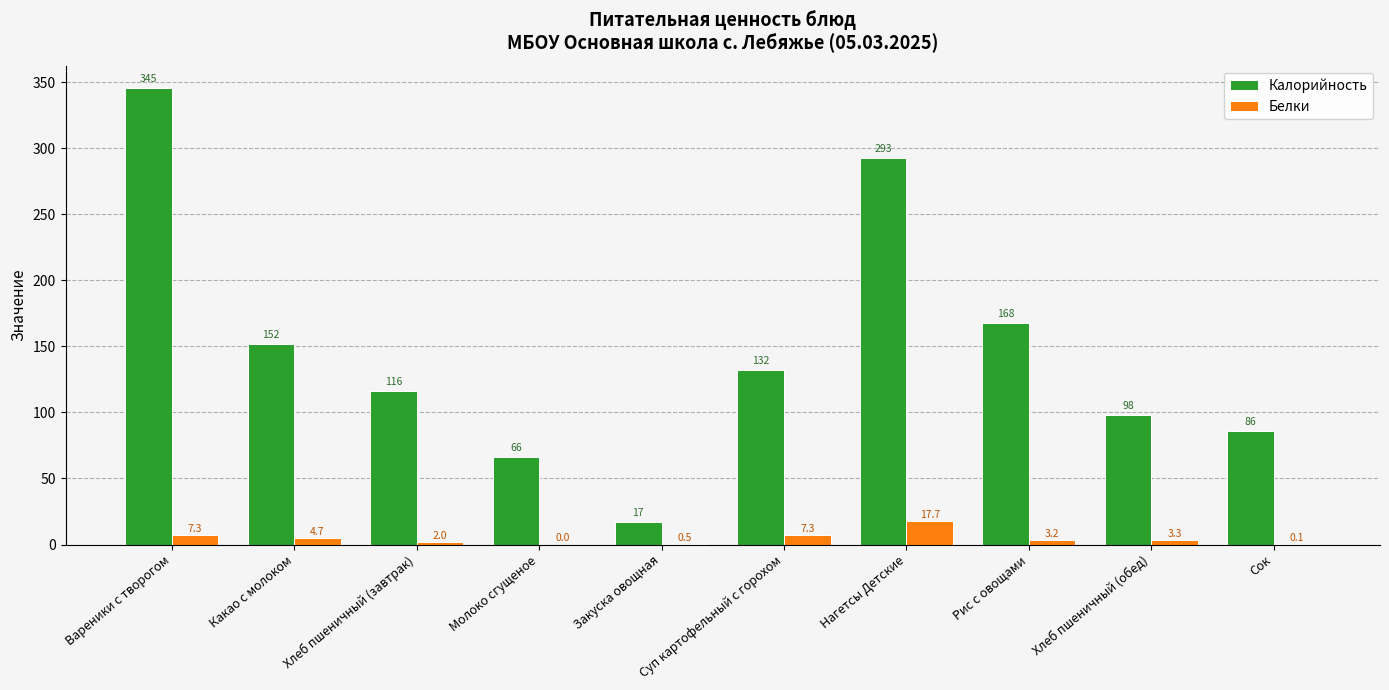

What is the average value of the Белки series?

4.6